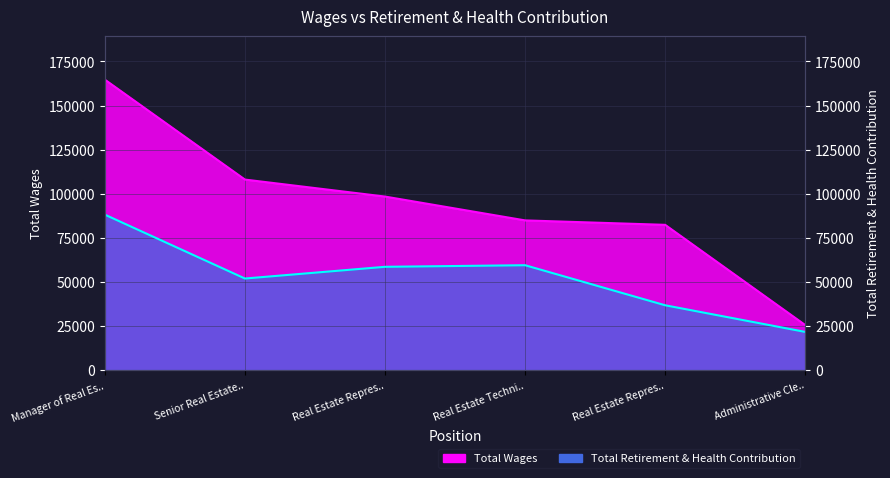

True or false: Total Wages and Total Retirement & Health Contribution cross at least once.

False